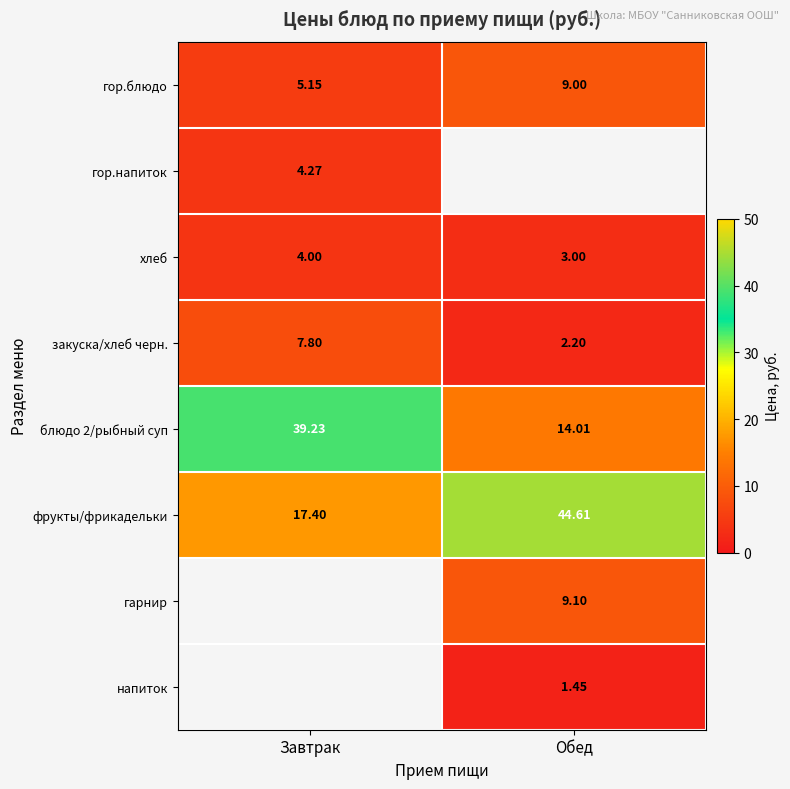

Rank the categories by блюдо 2/рыбный суп value from lowest to highest.

Обед, Завтрак